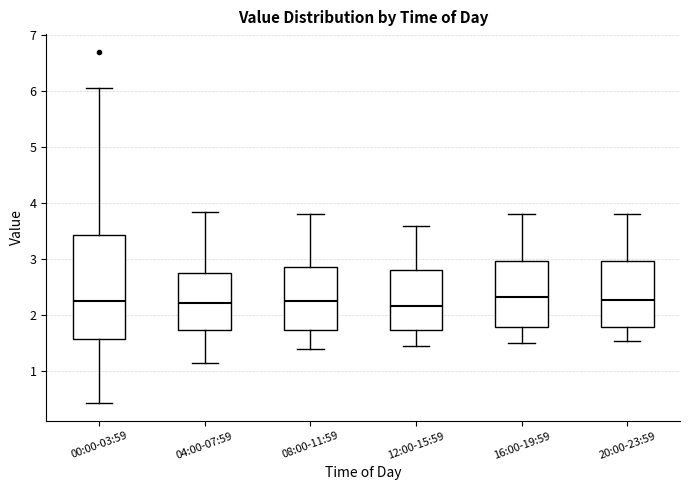

Where is the lower edge of the box for 00:00-03:59 on the y-axis? The values are not printed on the chart, so give them approximately, as read against the axis.

1.6